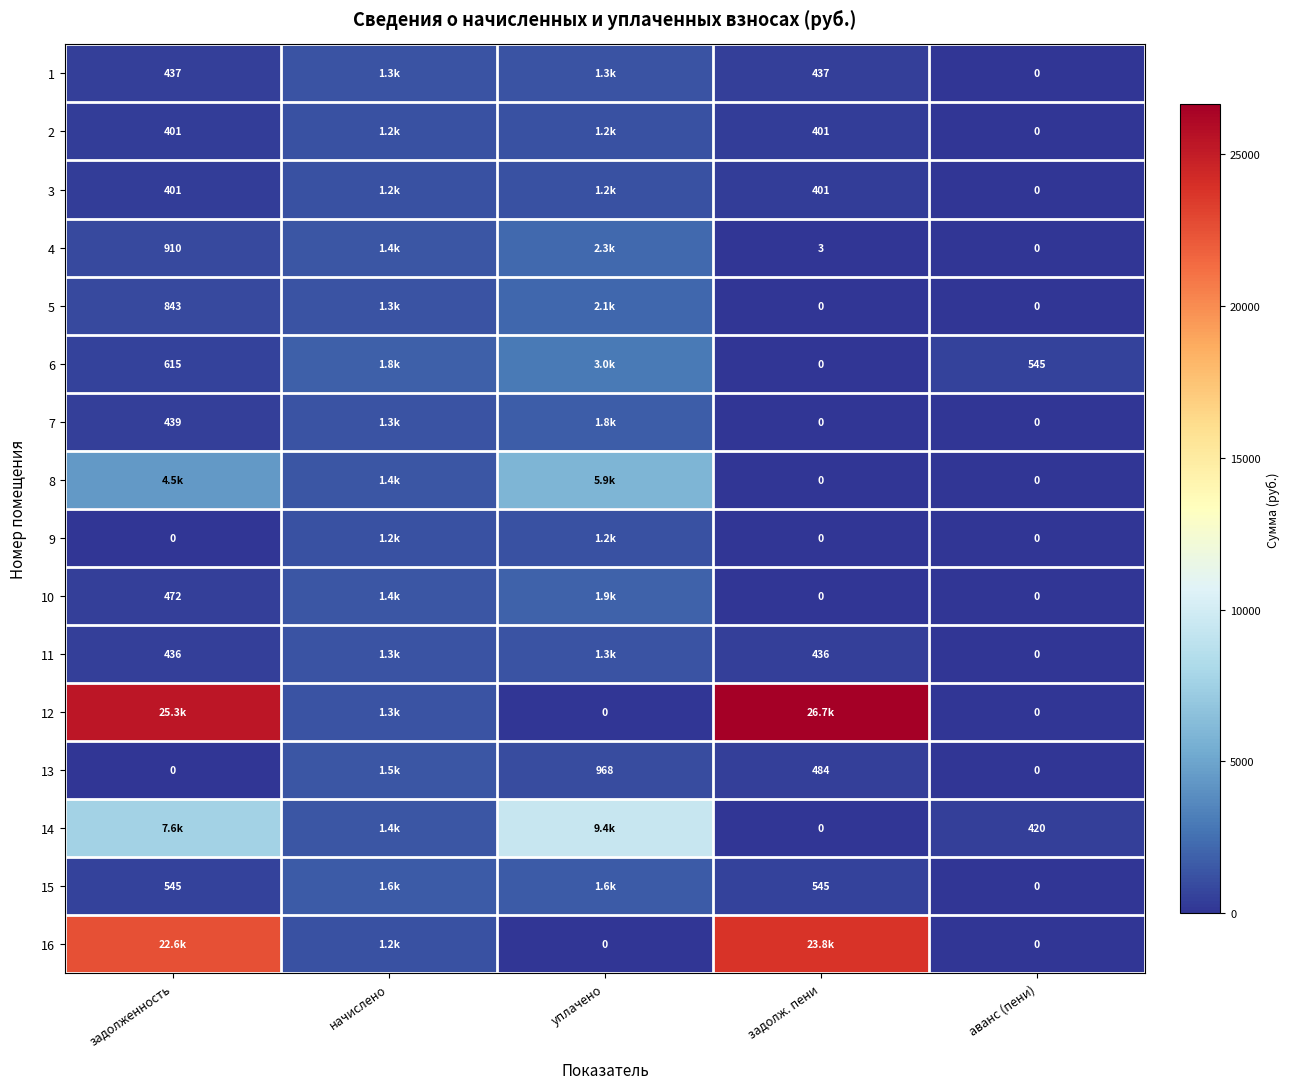

What is the spread (max minus min) of values at задолж. пени?

26654.3